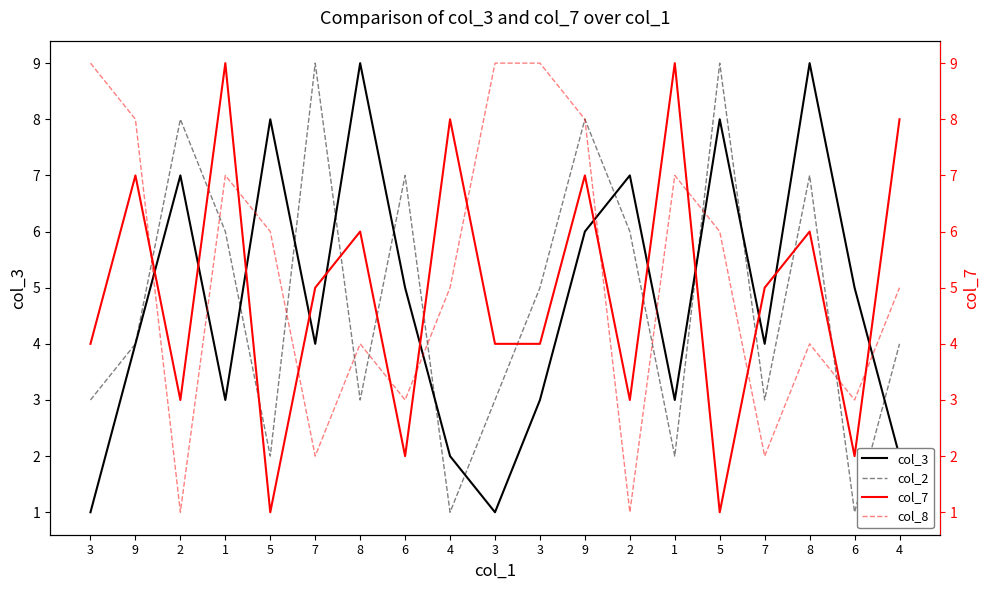

What is the spread (max minus min) of values at 8?

6